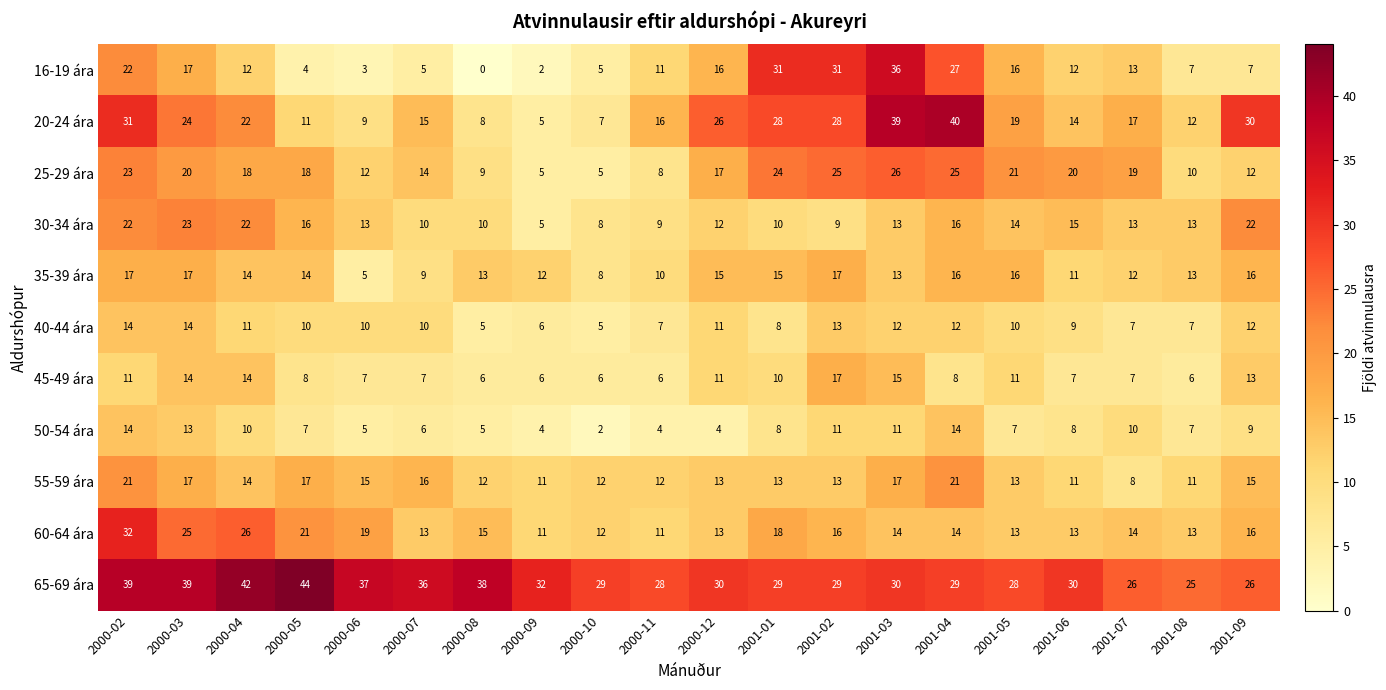

The 16-19 ára series shows 12 at 2001-06. True or false?

True